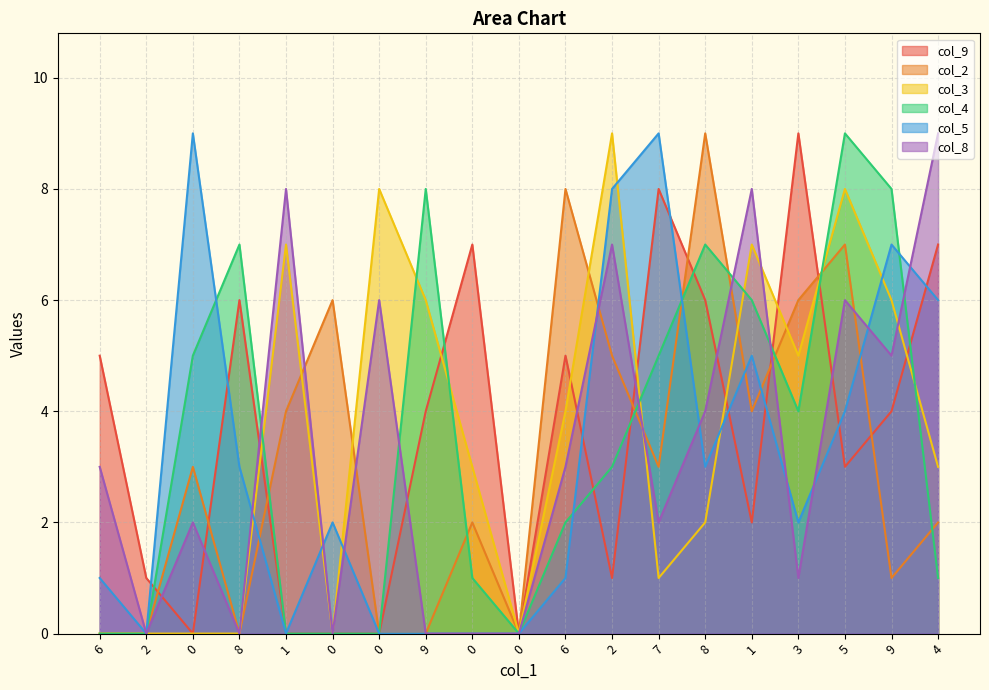

Between which two adjacent categories do col_4 and col_5 first intersect?

0 and 8